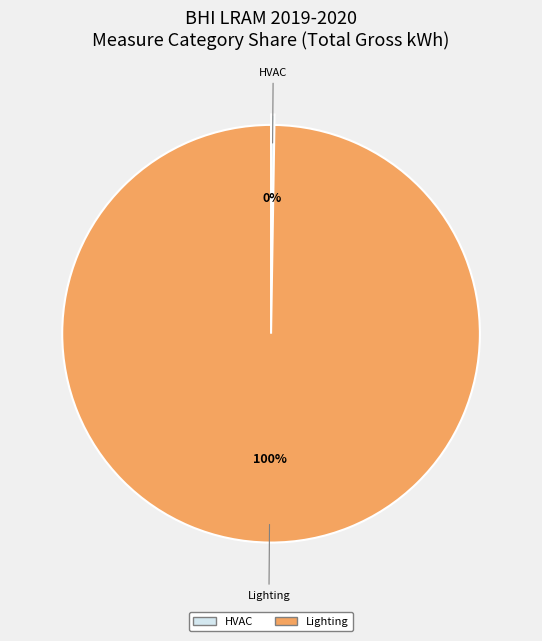

Which slice is the largest?

Lighting